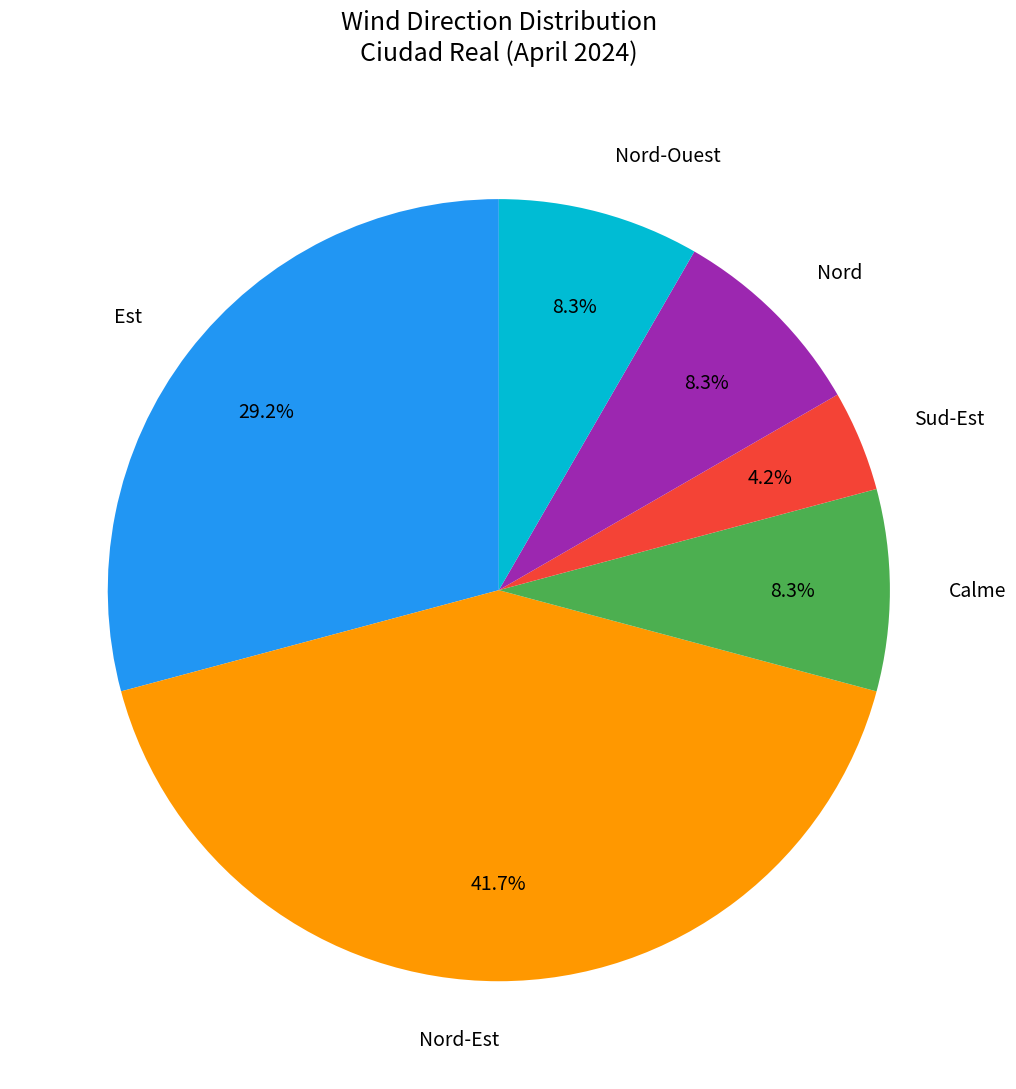

Count the number of slices in the pie.

6